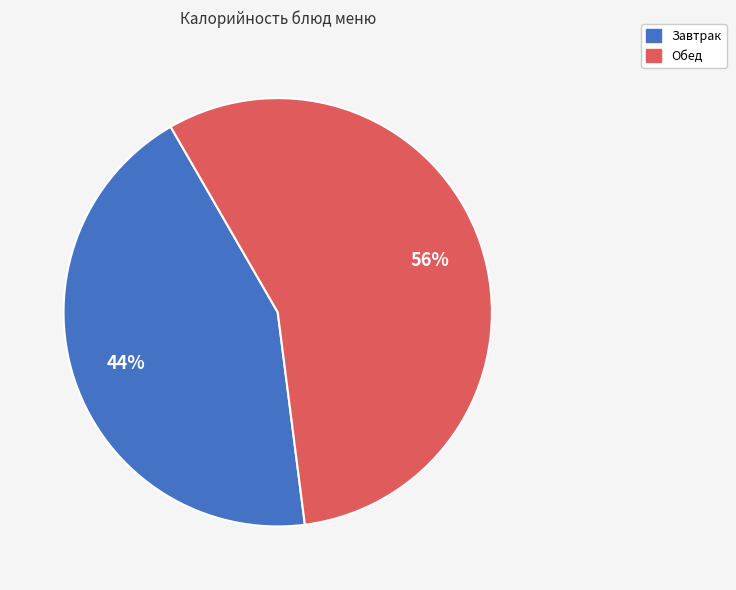

Is there a majority slice in this chart?

Yes